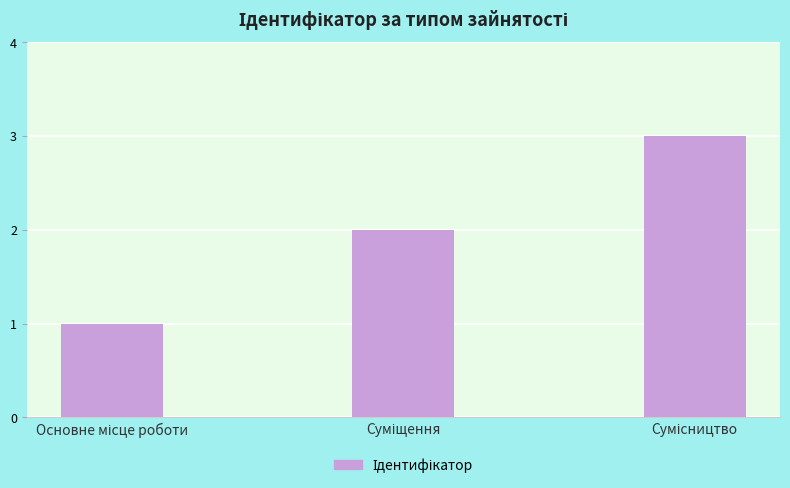

What is the greatest value displayed?

3